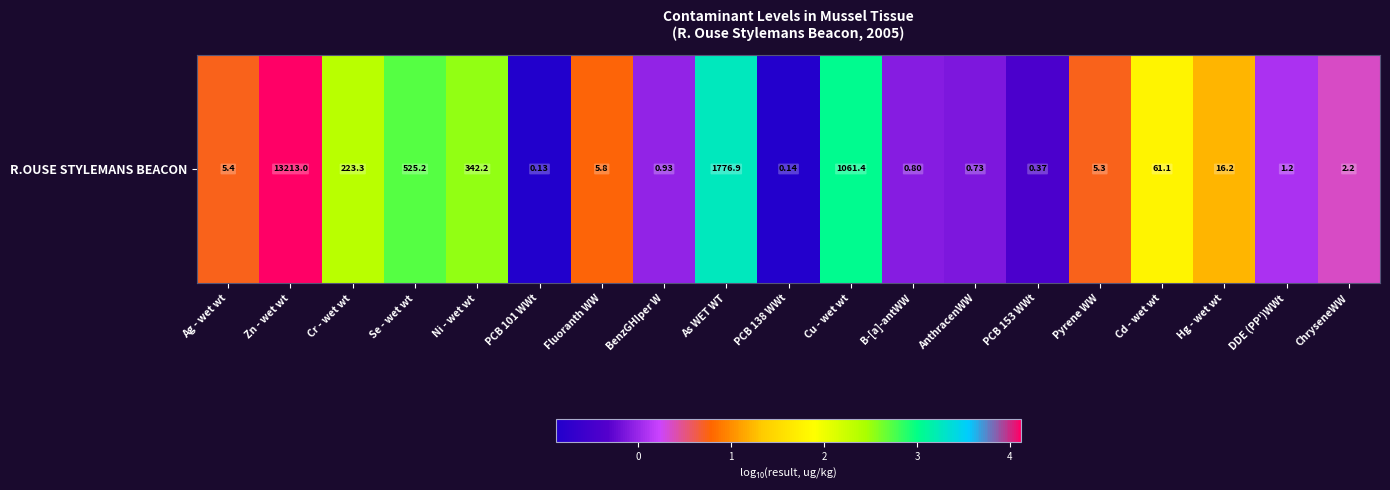

Rank the categories by value from highest to lowest.

Zn - wet wt, As WET WT, Cu - wet wt, Se - wet wt, Ni - wet wt, Cr - wet wt, Cd - wet wt, Hg - wet wt, Fluoranth WW, Ag - wet wt, Pyrene WW, ChryseneWW, DDE (PP')WWt, BenzGHIper W, B-[a]-antWW, AnthracenWW, PCB 153 WWt, PCB 138 WWt, PCB 101 WWt